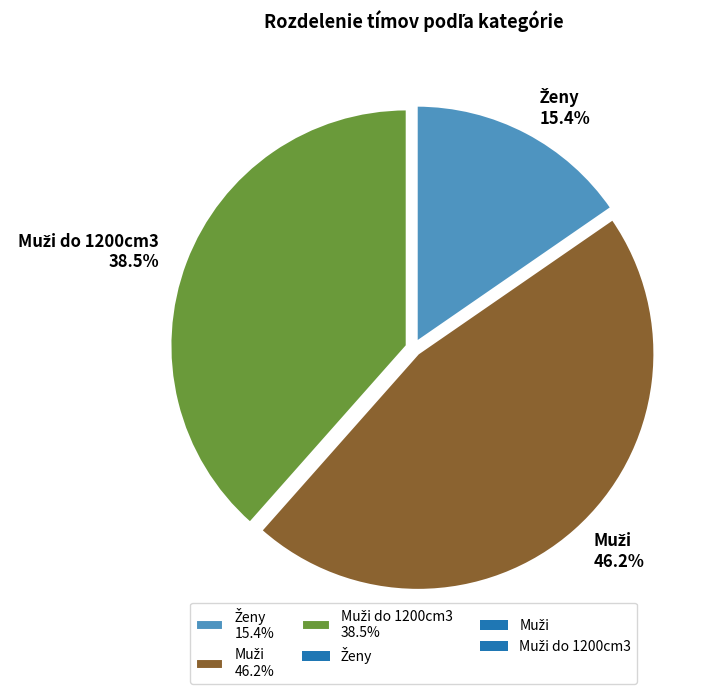

Does any single category account for the majority?

No